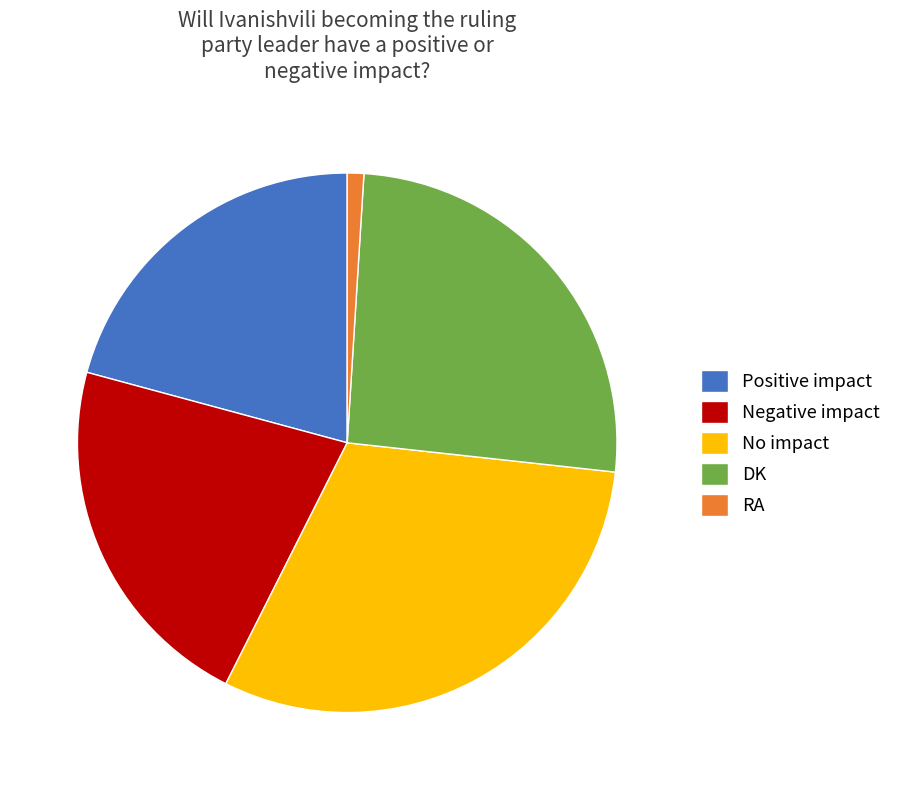

Which category has the smallest portion of the pie?

RA